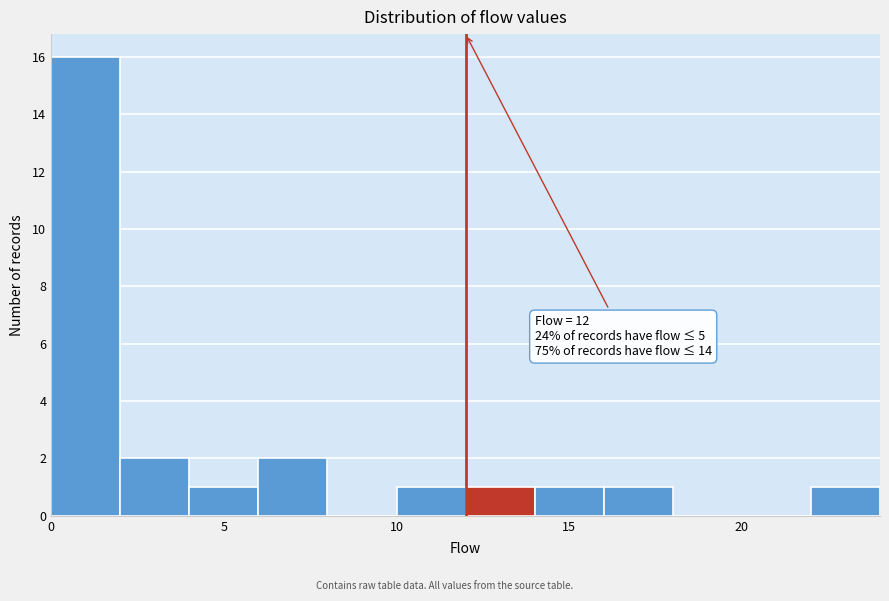

Over which range of the x-axis is the bar tallest?

0 to 2